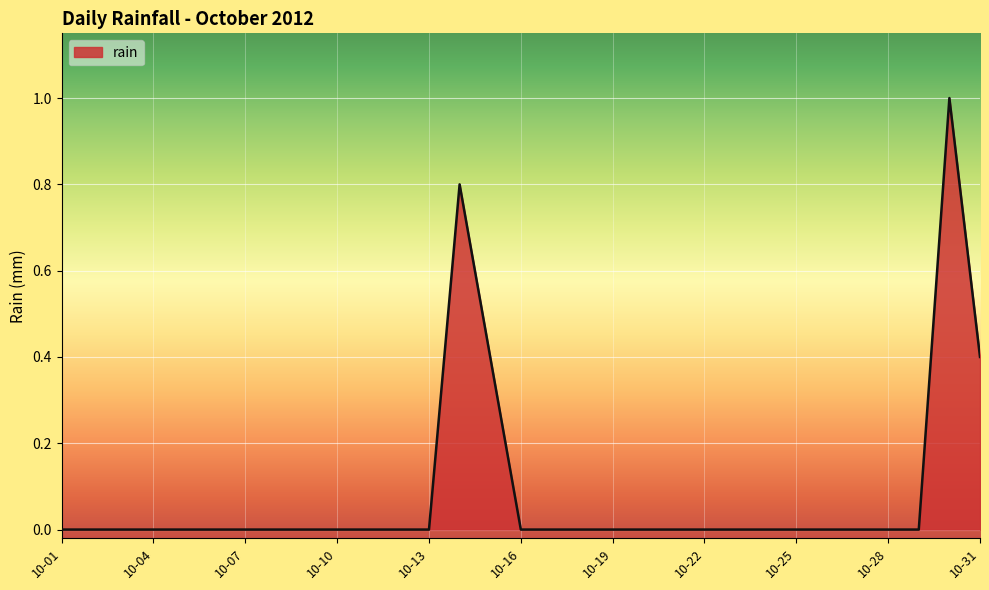

What is the maximum value shown in the chart?

1.0